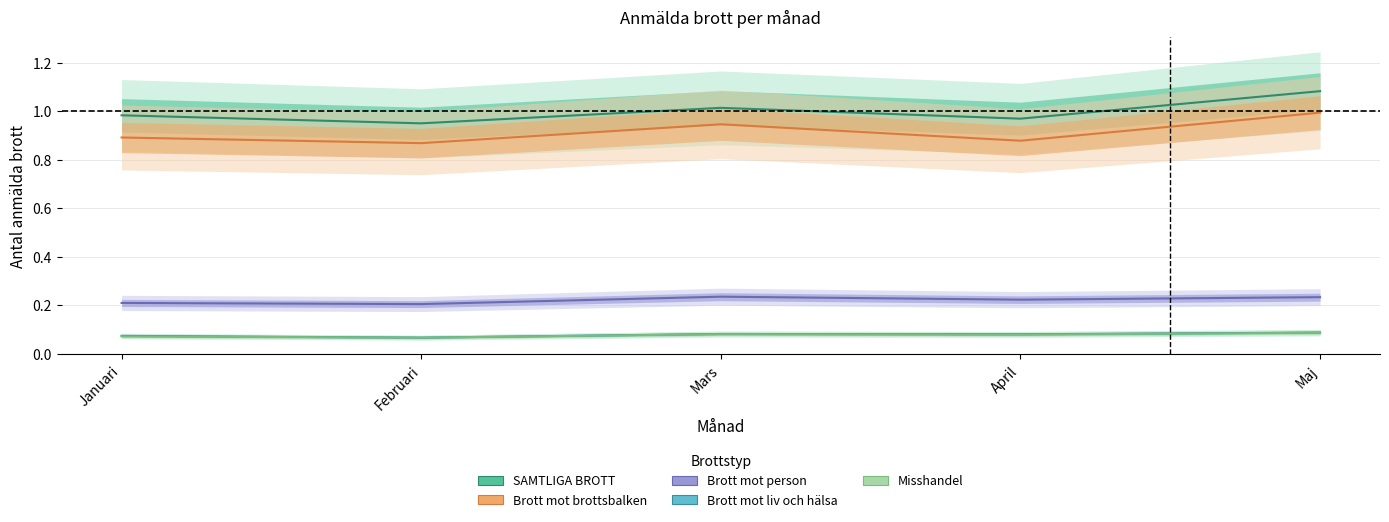

What is the average value of the Brott mot person series?

0.2